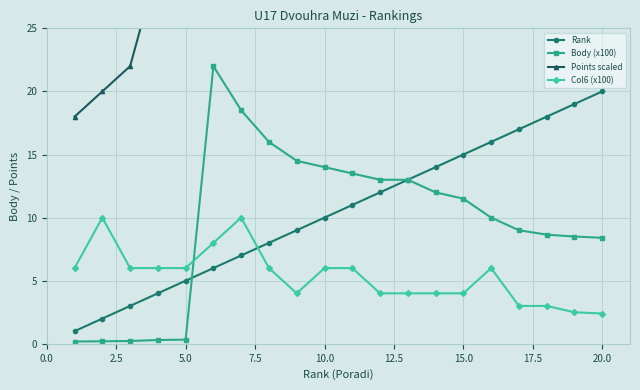

Does the chart display data point markers on the line(s)?

Yes